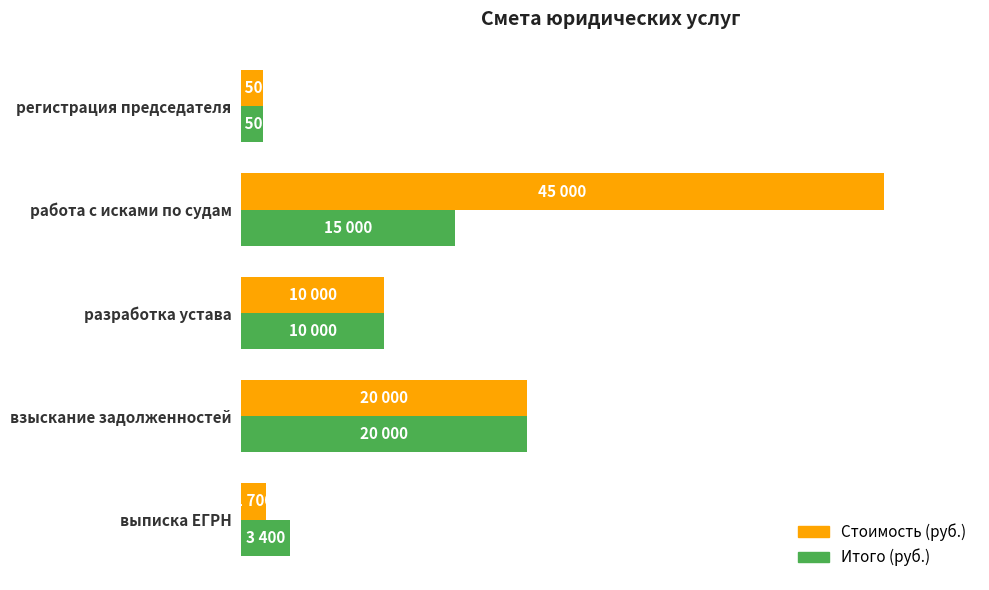

What is the maximum value shown in the chart?

45000